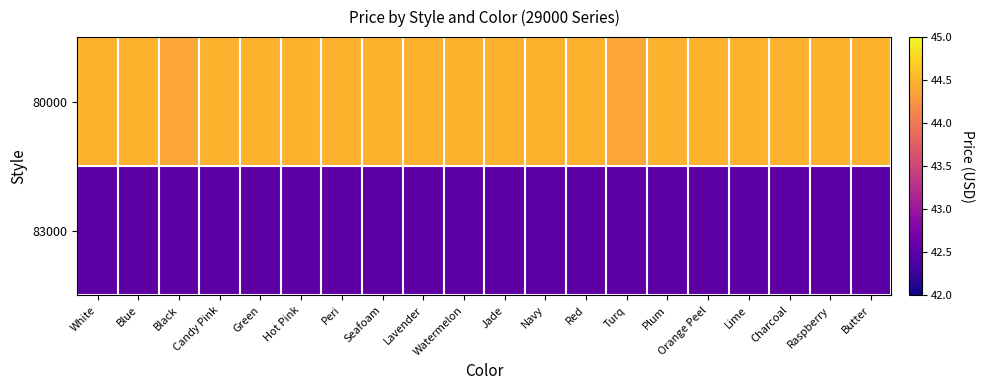

Reading left to right, transcribe all the data shown in this chart.

80000: White=44.5	Blue=44.5	Black=44.4	Candy Pink=44.5	Green=44.5	Hot Pink=44.5	Peri=44.5	Seafoam=44.5	Lavender=44.5	Watermelon=44.5	Jade=44.5	Navy=44.5	Red=44.5	Turq=44.4	Plum=44.5	Orange Peel=44.5	Lime=44.5	Charcoal=44.5	Raspberry=44.5	Butter=44.5
83000: White=42.5	Blue=42.5	Black=42.5	Candy Pink=42.5	Green=42.5	Hot Pink=42.5	Peri=42.5	Seafoam=42.5	Lavender=42.5	Watermelon=42.5	Jade=42.5	Navy=42.5	Red=42.5	Turq=42.5	Plum=42.5	Orange Peel=42.5	Lime=42.5	Charcoal=42.5	Raspberry=42.5	Butter=42.5